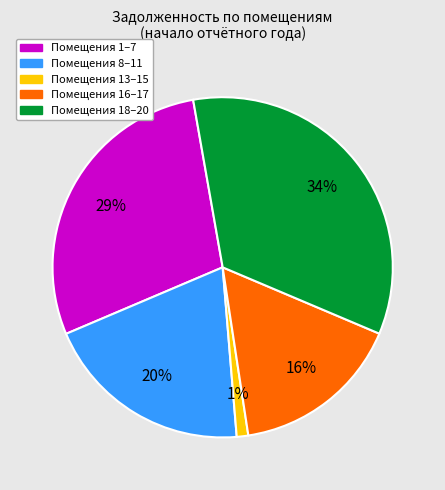

Is there a majority slice in this chart?

No